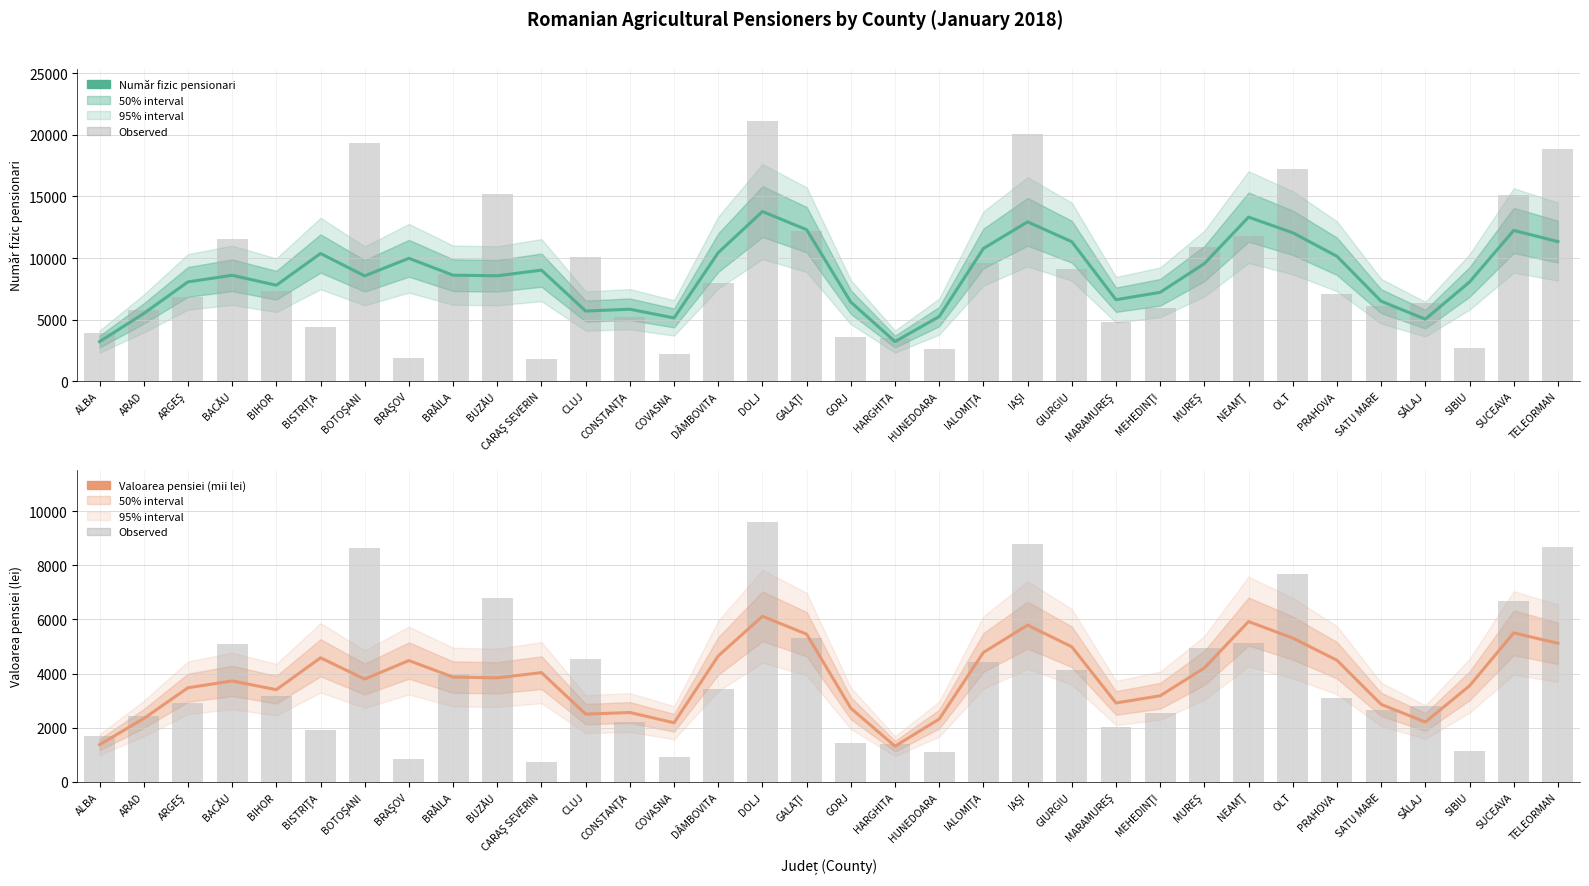

At BACĂU, list the series in order from smallest to largest.

Valoarea pensiei (mii lei), Valoarea pensiei (mii lei) (raw), Număr fizic pensionari, Număr fizic pensionari (raw)